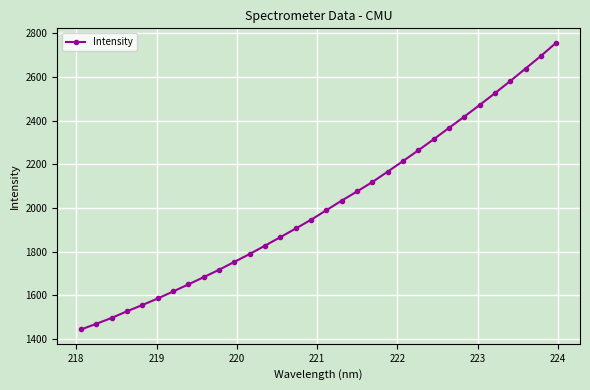

What is the smallest value displayed?

1443.1